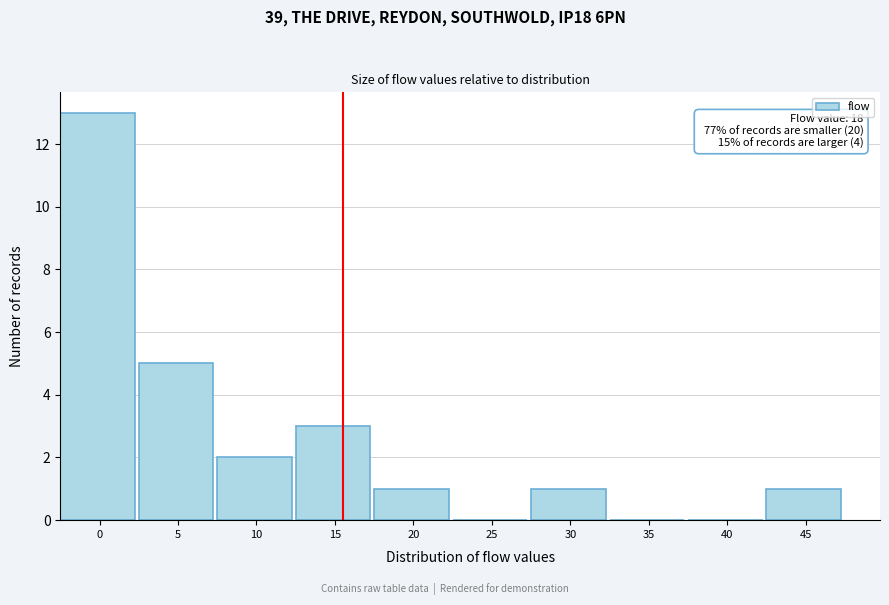

Reading left to right, extract all data points from this chart.

0=13	5=5	10=2	15=3	20=1	25=0	30=1	35=0	40=0	45=1